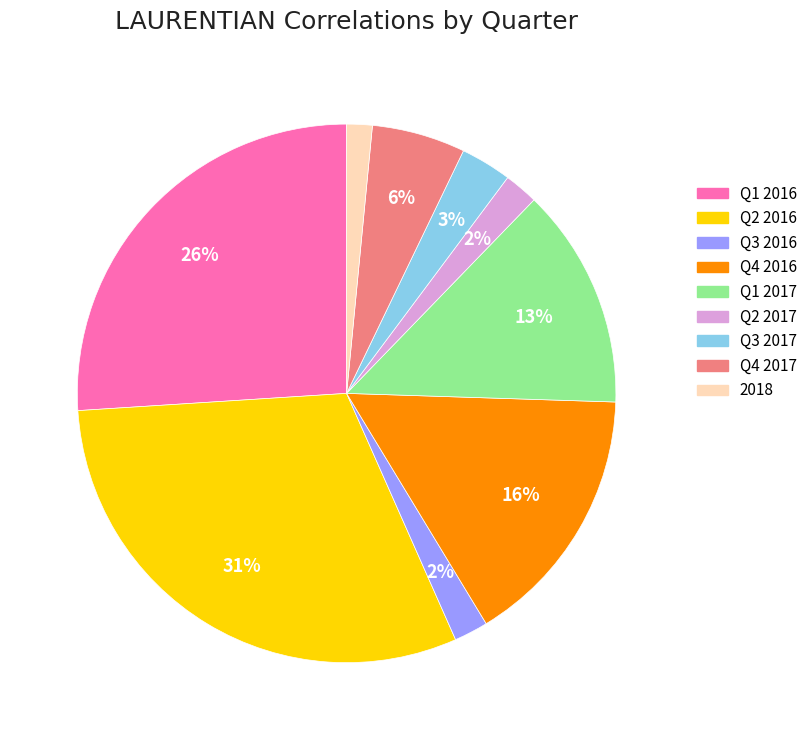

Is there a majority slice in this chart?

No